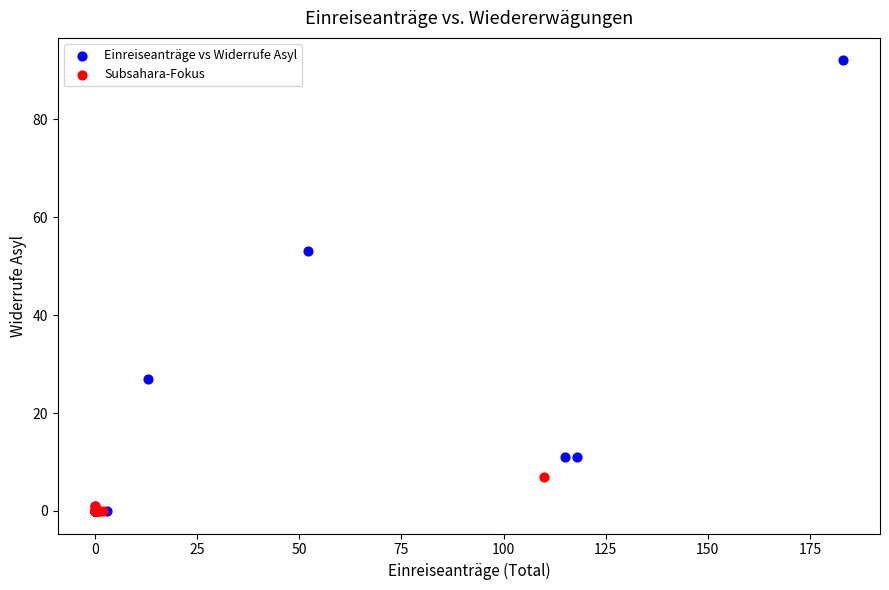

Which series has the largest Y range (max minus min)?

Einreiseanträge vs Widerrufe Asyl